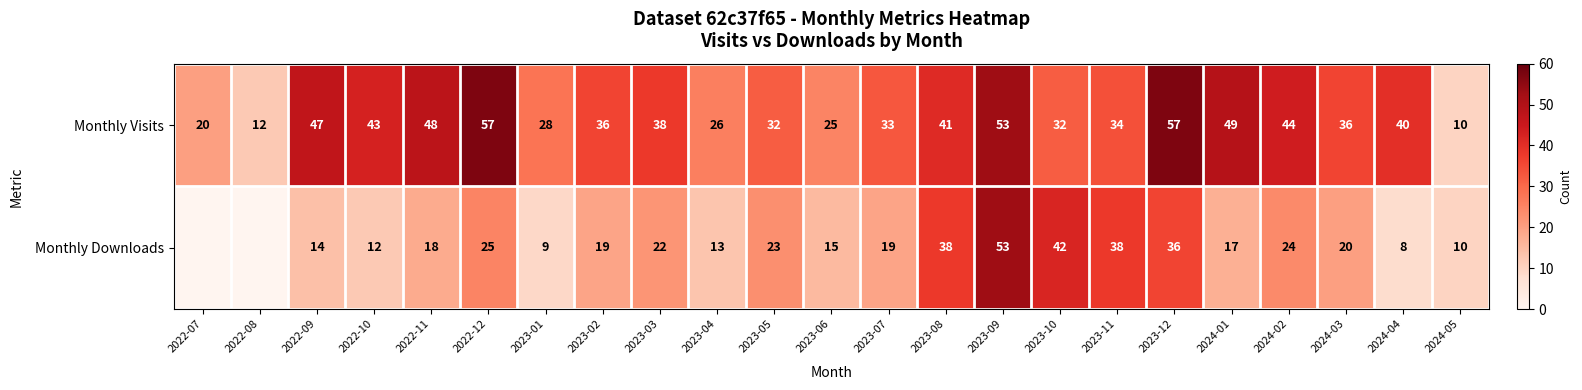

Which series has the largest total across all categories?

Monthly Visits